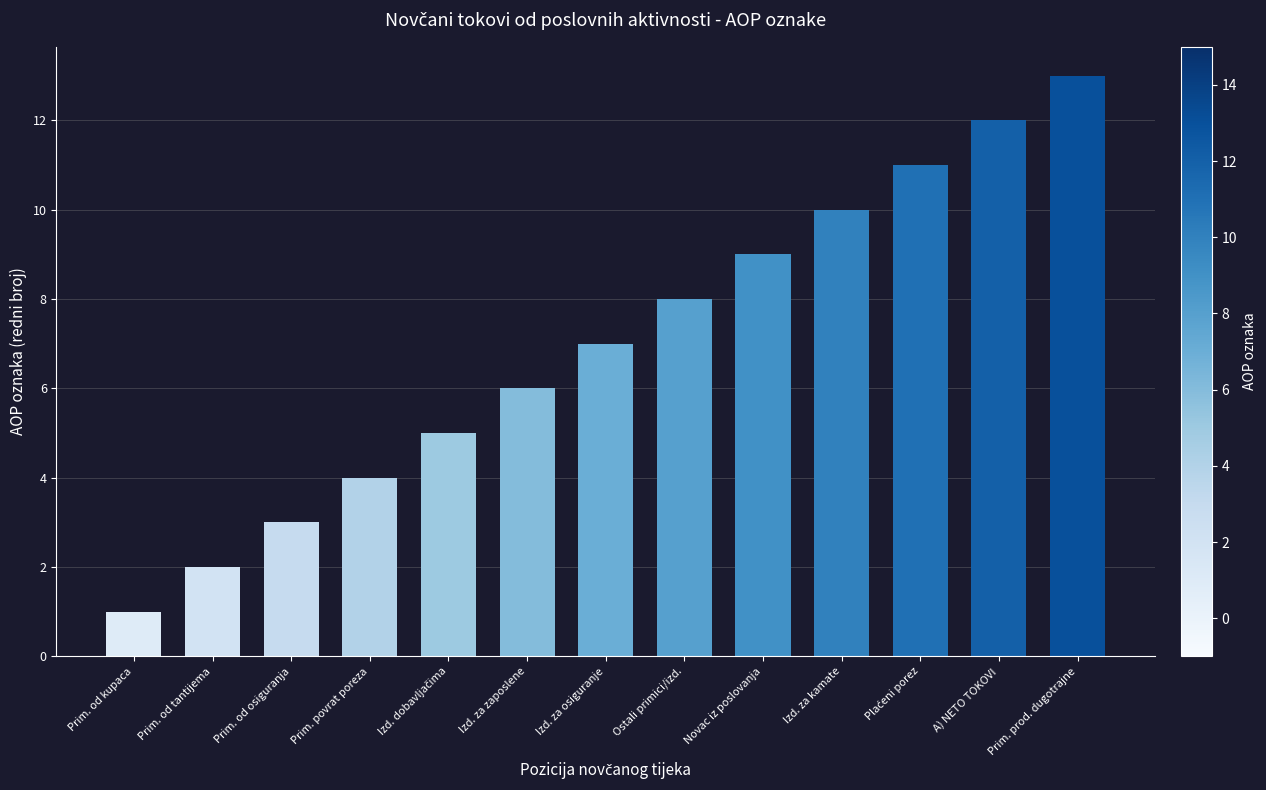

What is the sum of all values?

91